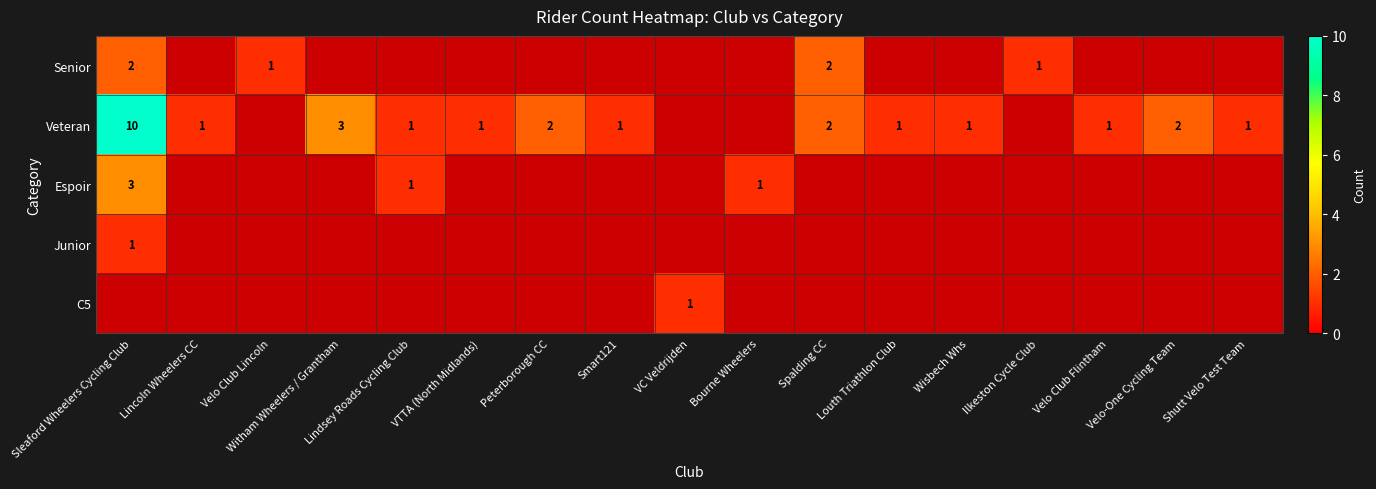

True or false: Espoir has a value of 1 at Lindsey Roads Cycling Club.

True